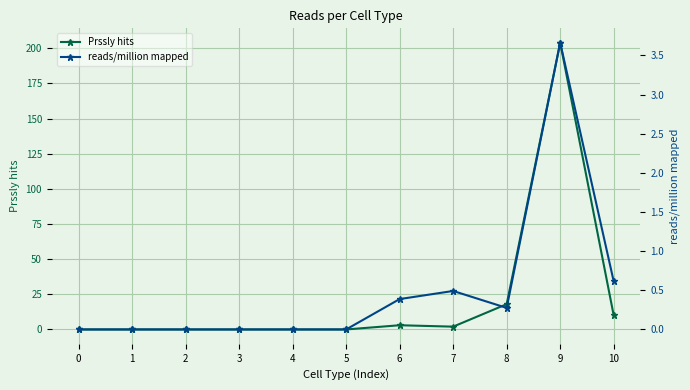

Which series changed the most between 5 and 10?

Prssly hits